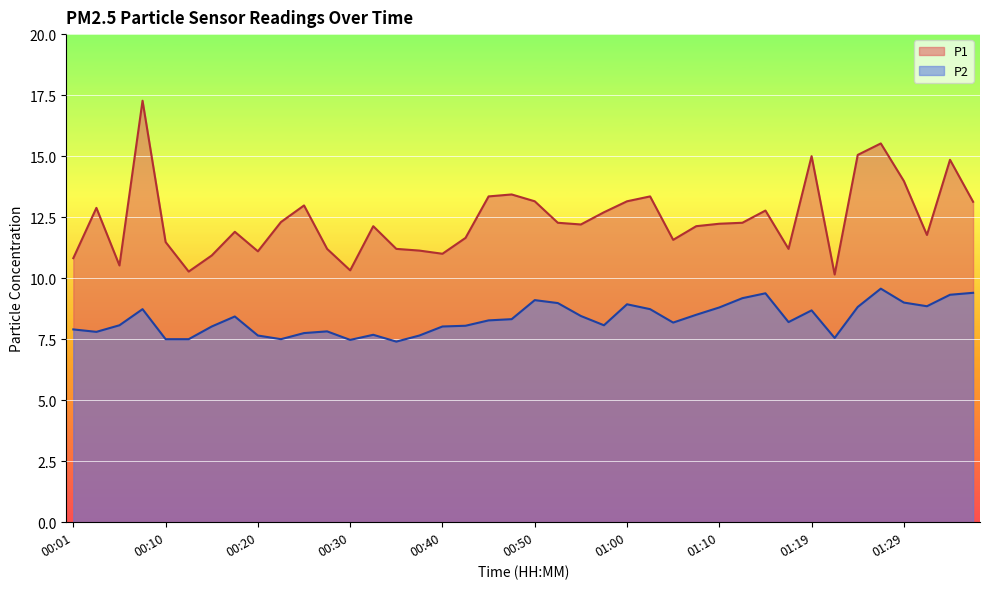

True or false: P1 has a value of 20.9 at 01:02.

False